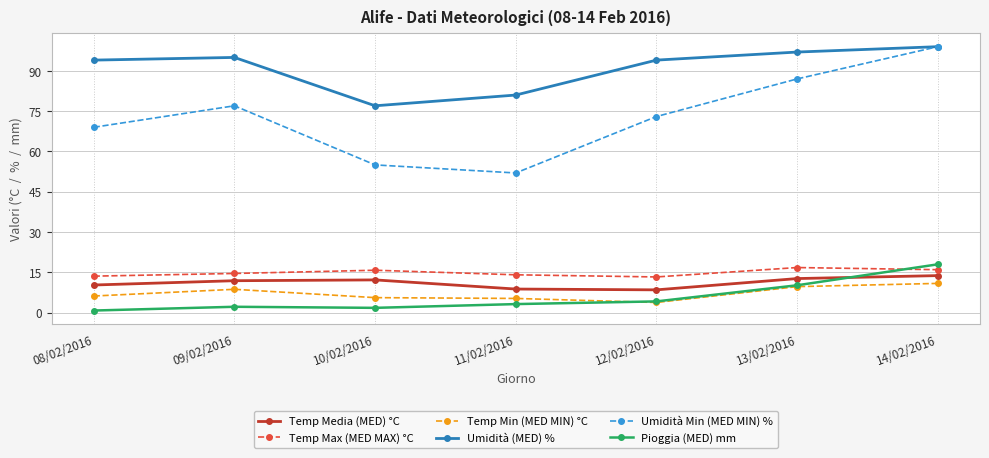

True or false: Umidità Min (MED MIN) % has more than 2 interior local peaks.

False